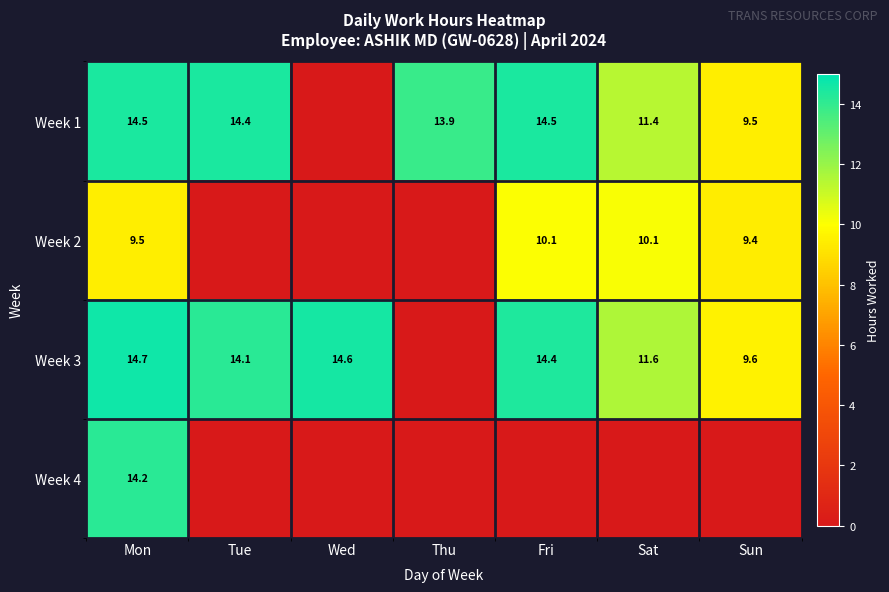

The Week 2 series shows 9.4 at Sun. True or false?

True